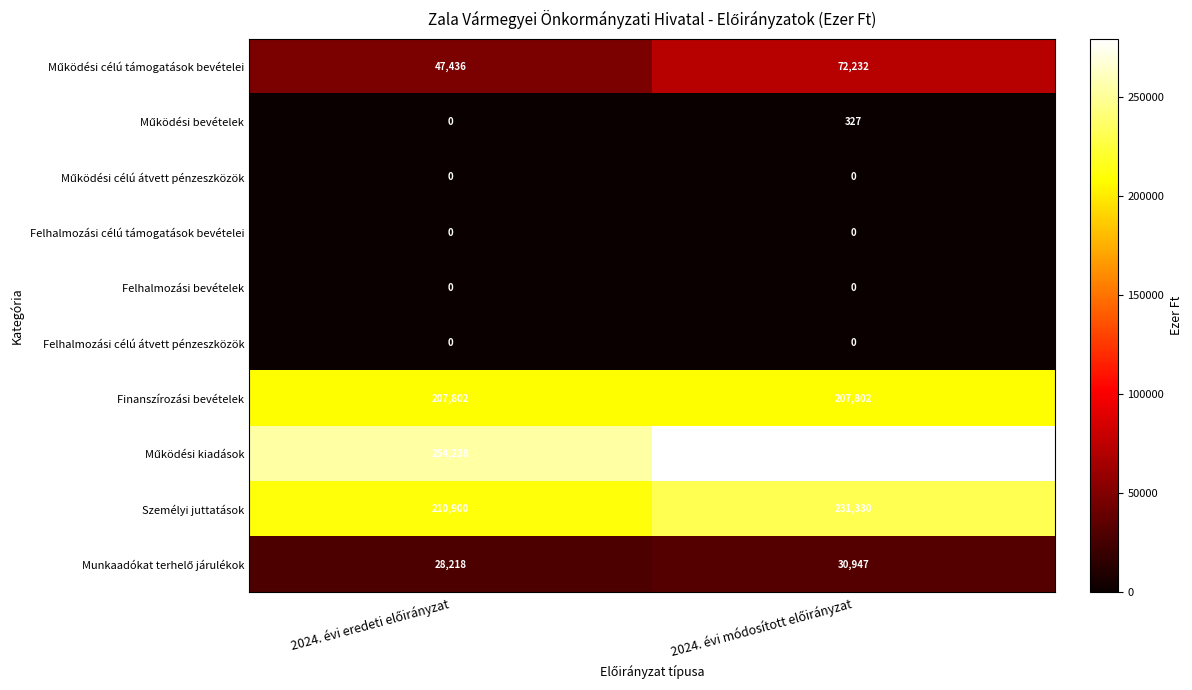

What is the difference between the highest and lowest values at 2024. évi eredeti előirányzat?

254238